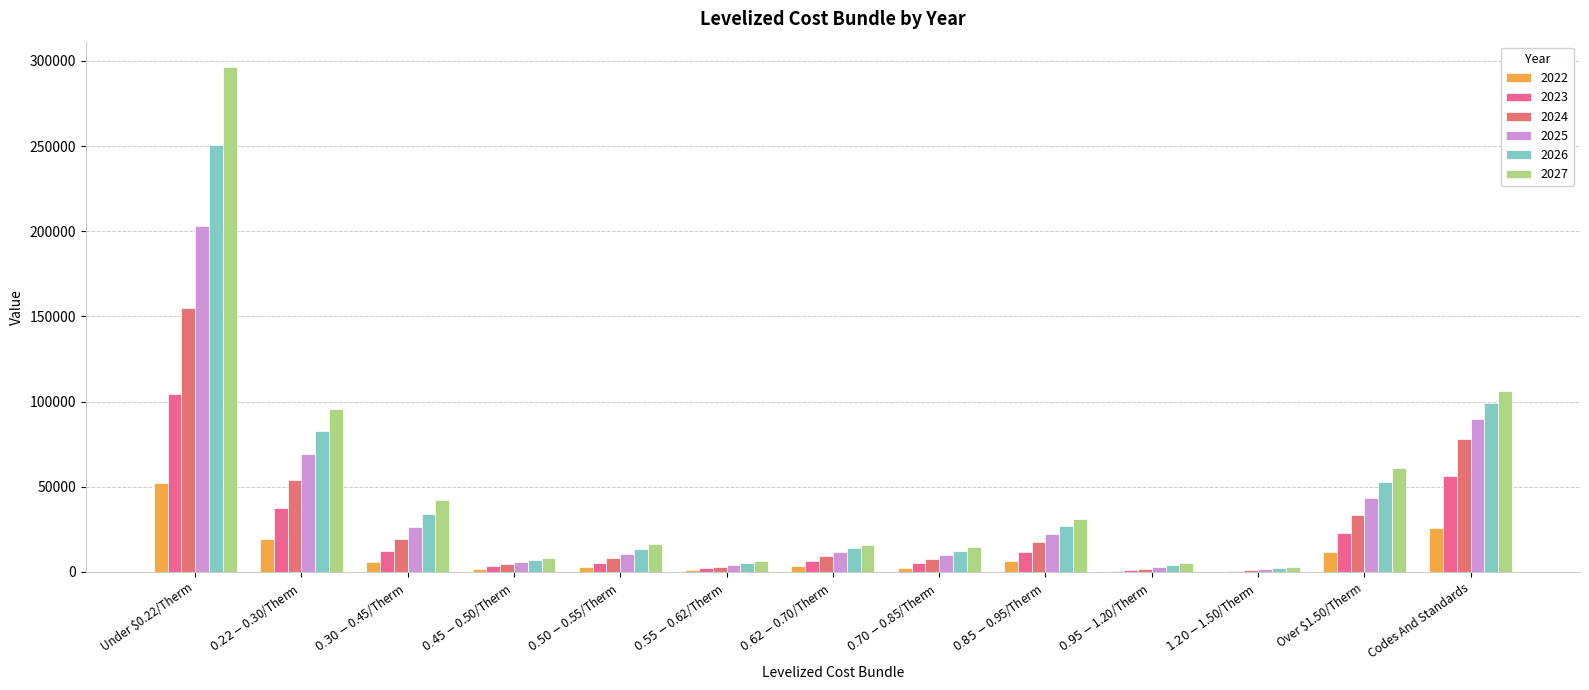

Are the bars horizontal?

No